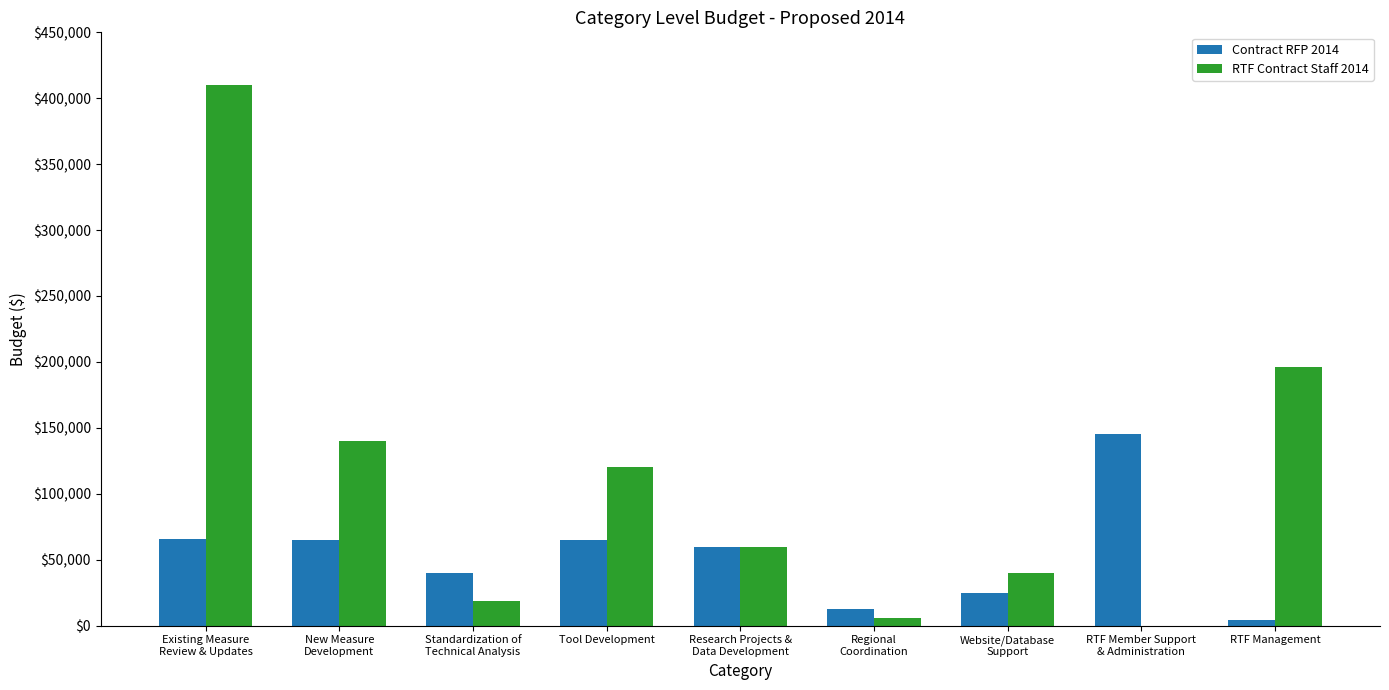

True or false: RTF Contract Staff 2014 has a value of 196000 at RTF Management.

True